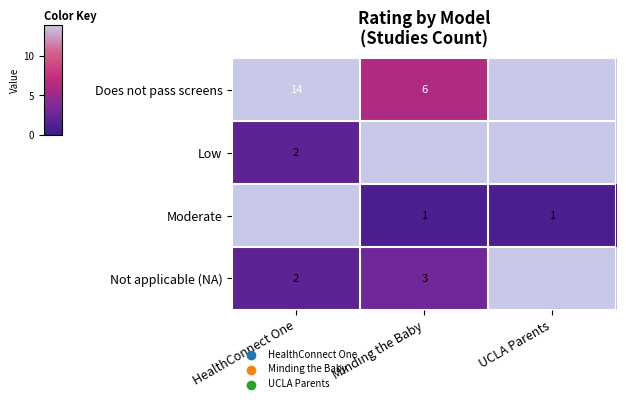

True or false: Moderate has a value of 2 at Minding the Baby.

False